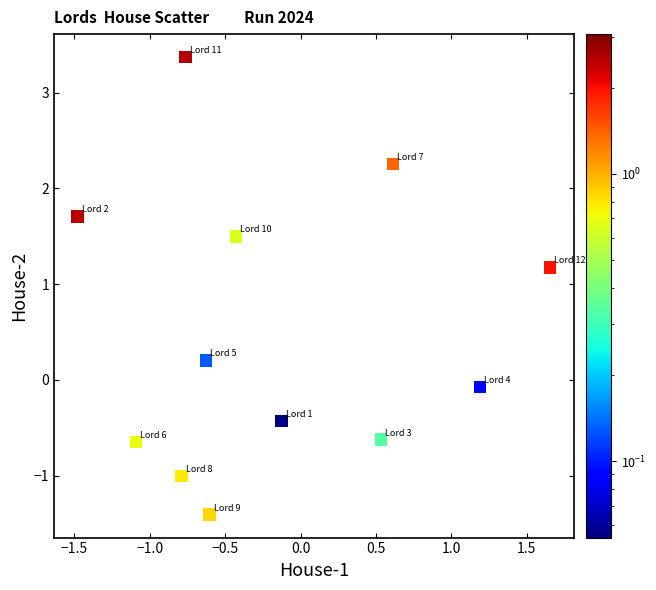

What is the average Y value?

0.5